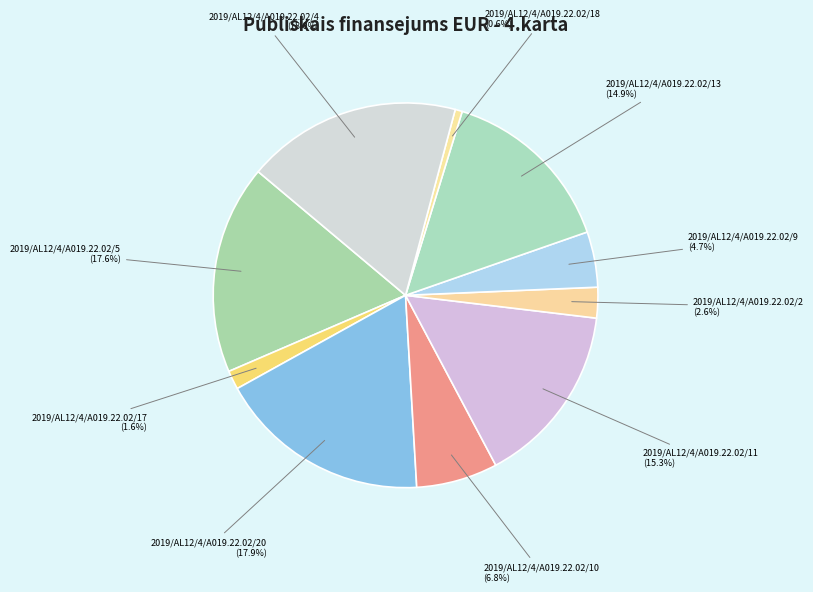

Is there a majority slice in this chart?

No